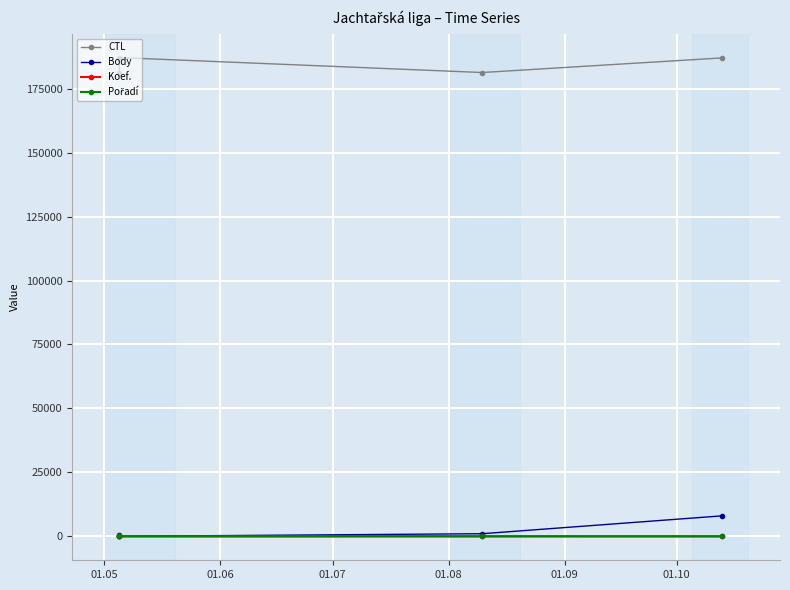

What is the highest value of the Koef. series?

7